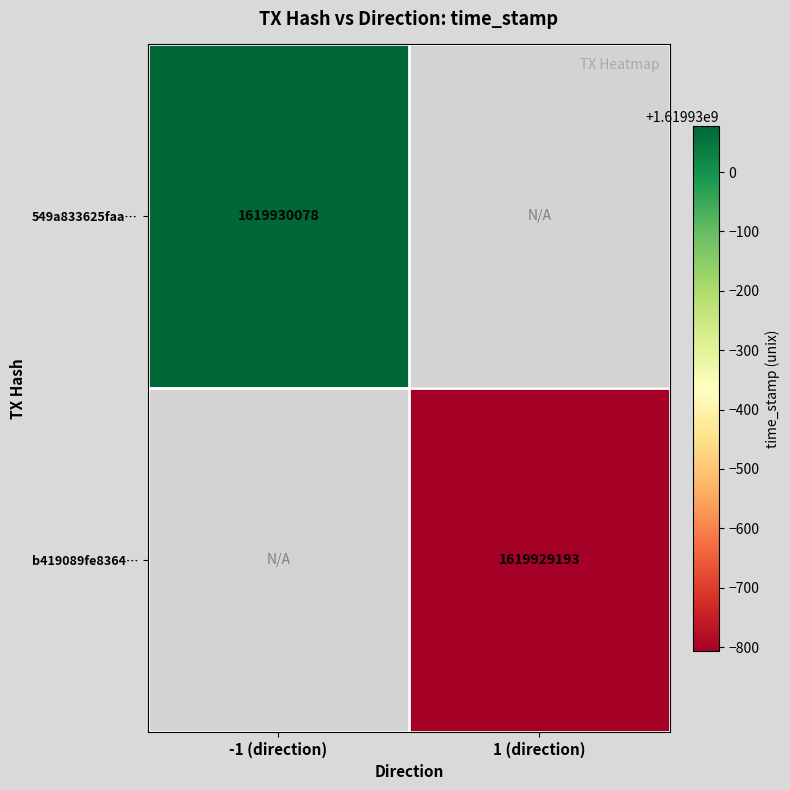

Count the number of categories in the chart.

2